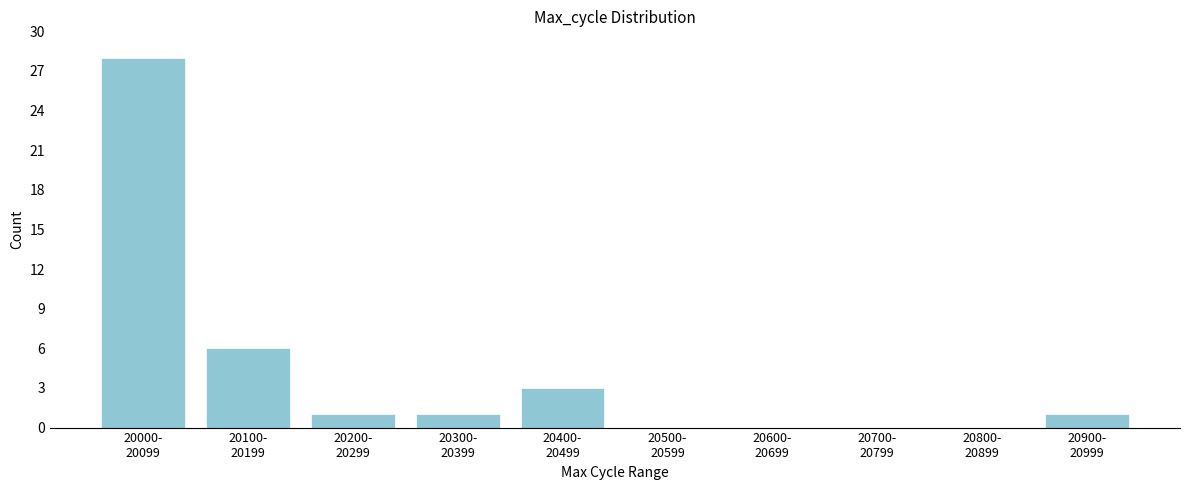

What is the maximum value shown in the chart?

28